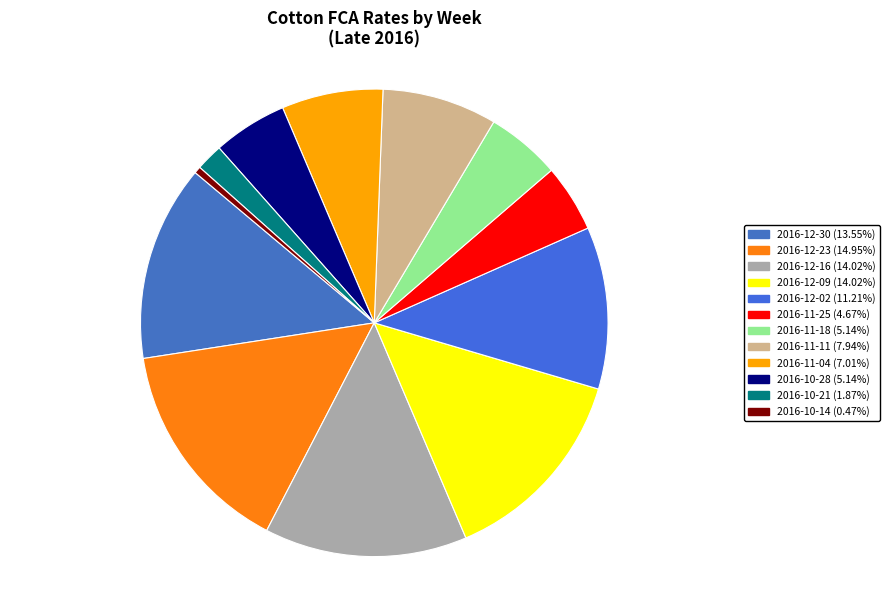

Count the number of slices in the pie.

12